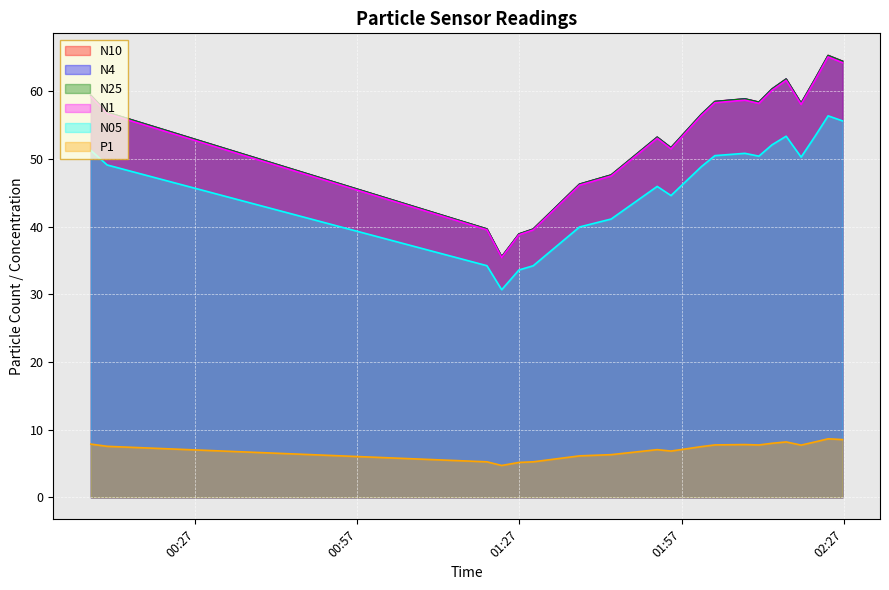

Which series has the largest total across all categories?

N10